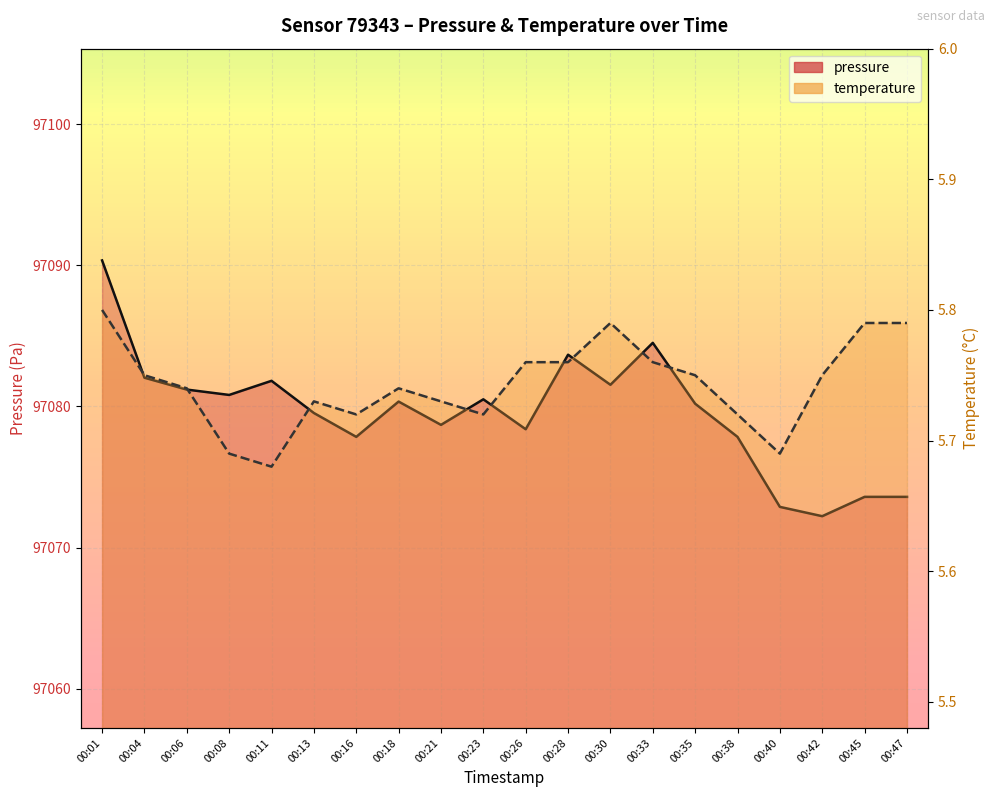

At which label does pressure reach its minimum?

00:42